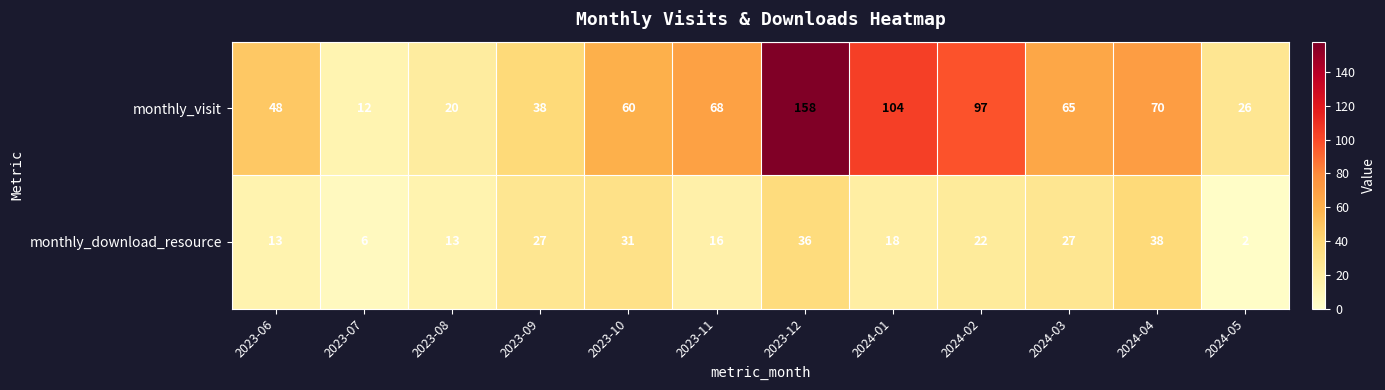

Reading right to left, extract all data points from this chart.

monthly_visit: 2024-05=26	2024-04=70	2024-03=65	2024-02=97	2024-01=104	2023-12=158	2023-11=68	2023-10=60	2023-09=38	2023-08=20	2023-07=12	2023-06=48
monthly_download_resource: 2024-05=2	2024-04=38	2024-03=27	2024-02=22	2024-01=18	2023-12=36	2023-11=16	2023-10=31	2023-09=27	2023-08=13	2023-07=6	2023-06=13